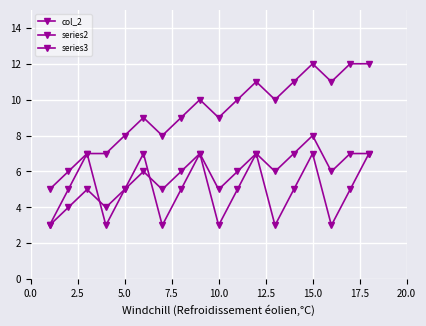

Does the chart have visible grid lines?

Yes